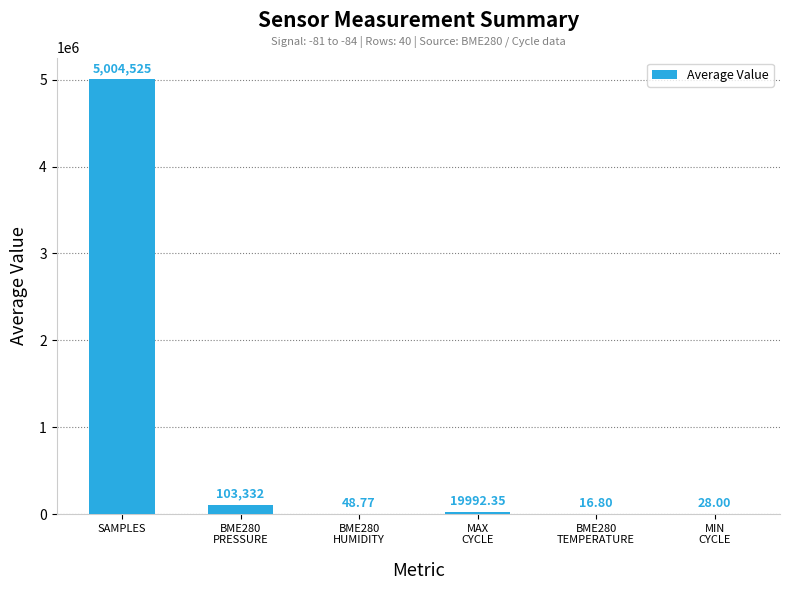

At which label is the value closest to 2502270?

BME280
PRESSURE